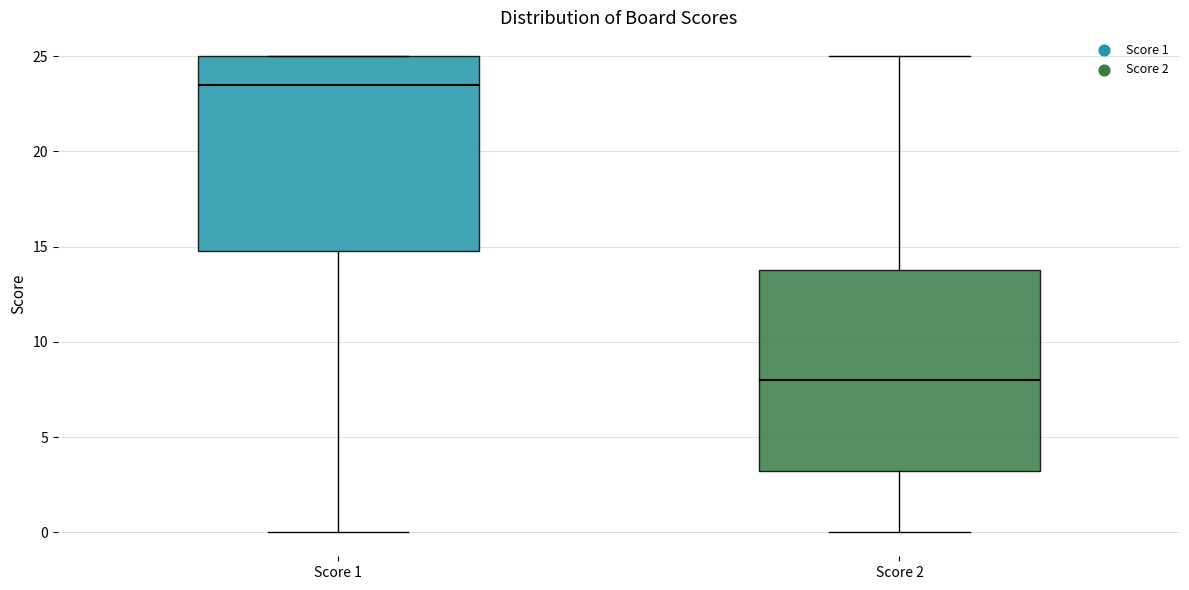

Where does the lower whisker of the box for Score 1 end on the y-axis? The values are not printed on the chart, so give them approximately, as read against the axis.

0.0